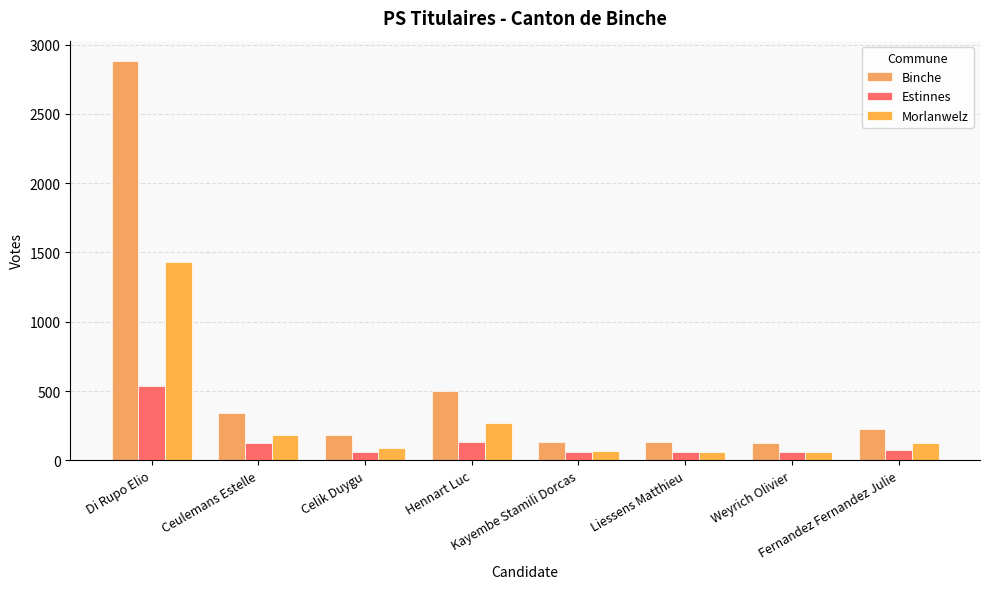

Reading left to right, transcribe all the data shown in this chart.

Binche: Di Rupo Elio=2885	Ceulemans Estelle=340	Celik Duygu=180	Hennart Luc=501	Kayembe Stamili Dorcas=135	Liessens Matthieu=130	Weyrich Olivier=125	Fernandez Fernandez Julie=224
Estinnes: Di Rupo Elio=537	Ceulemans Estelle=123	Celik Duygu=61	Hennart Luc=134	Kayembe Stamili Dorcas=58	Liessens Matthieu=57	Weyrich Olivier=57	Fernandez Fernandez Julie=71
Morlanwelz: Di Rupo Elio=1428	Ceulemans Estelle=182	Celik Duygu=86	Hennart Luc=272	Kayembe Stamili Dorcas=65	Liessens Matthieu=62	Weyrich Olivier=58	Fernandez Fernandez Julie=126